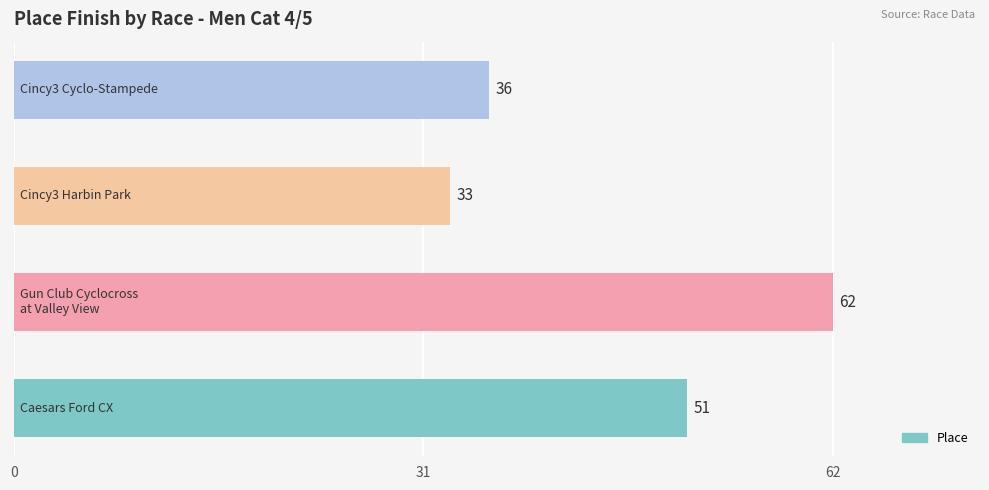

Count the values in the range 36 to 62.

3